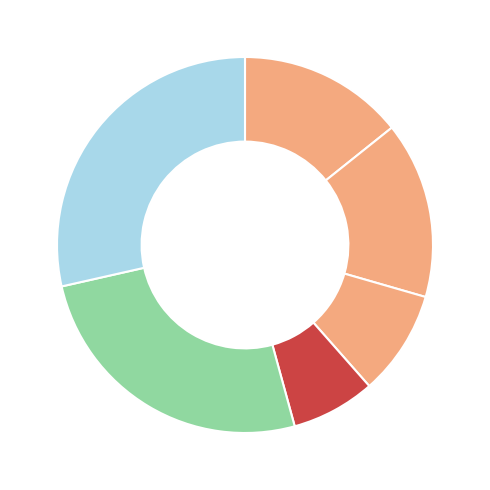

How many slices are in this pie chart?

6